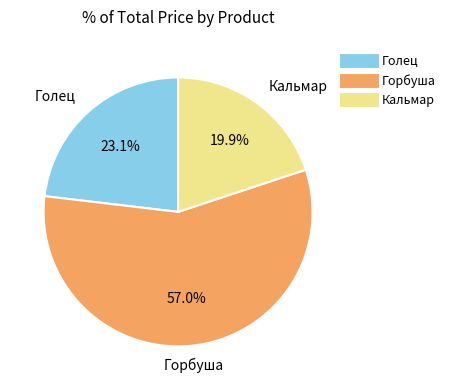

Is there any slice that represents more than half of the pie?

Yes